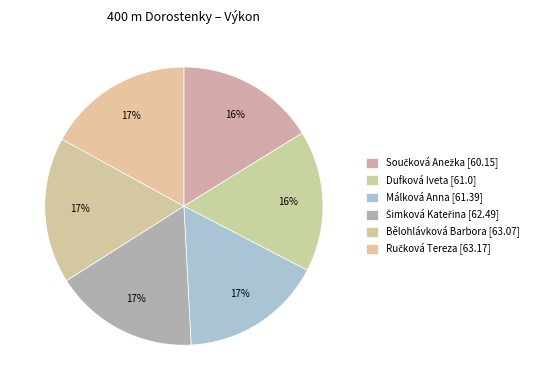

Which category has the biggest portion of the pie?

Ručková Tereza